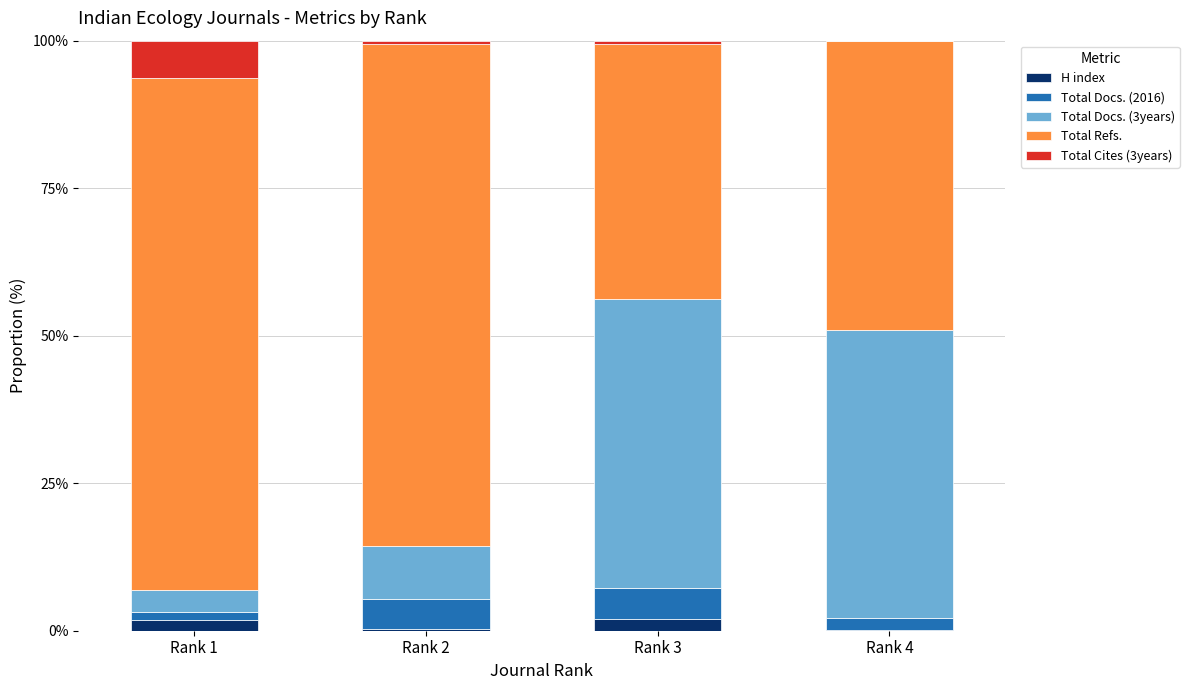

What is the sum of all H index values?

4.2